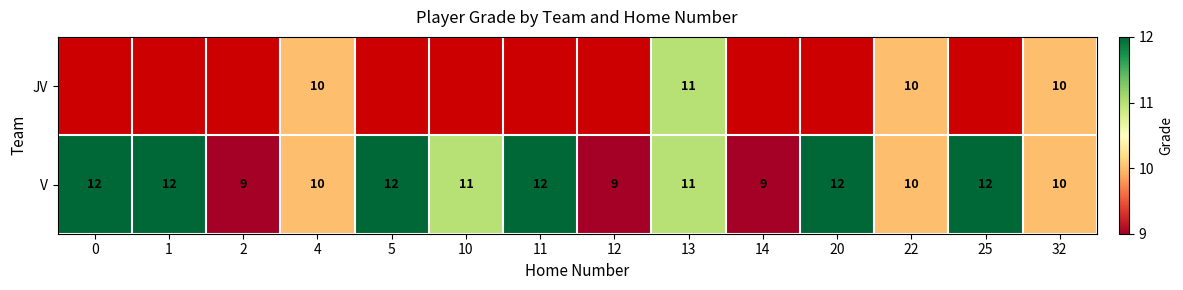

What is the total value across all series at 13?

22